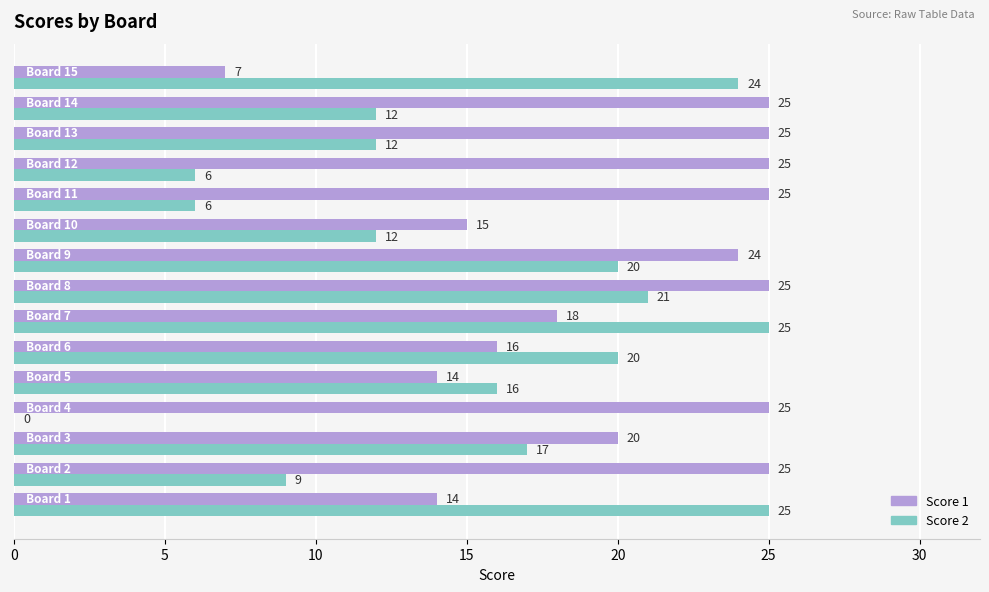

What is the sum of all Score 1 values?

303